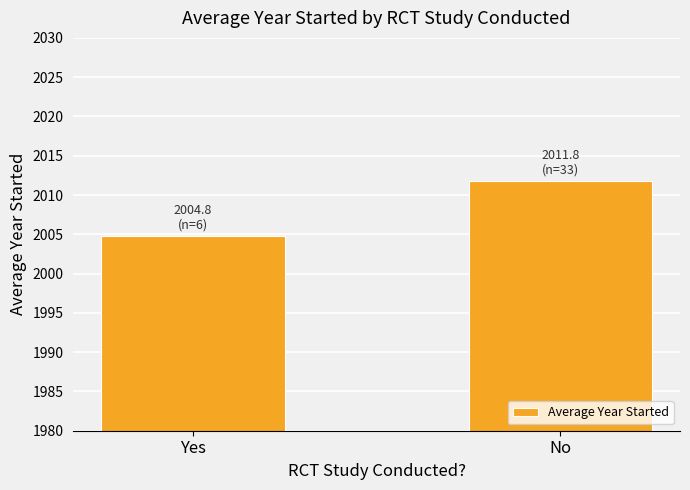

What is the greatest value displayed?

2011.8